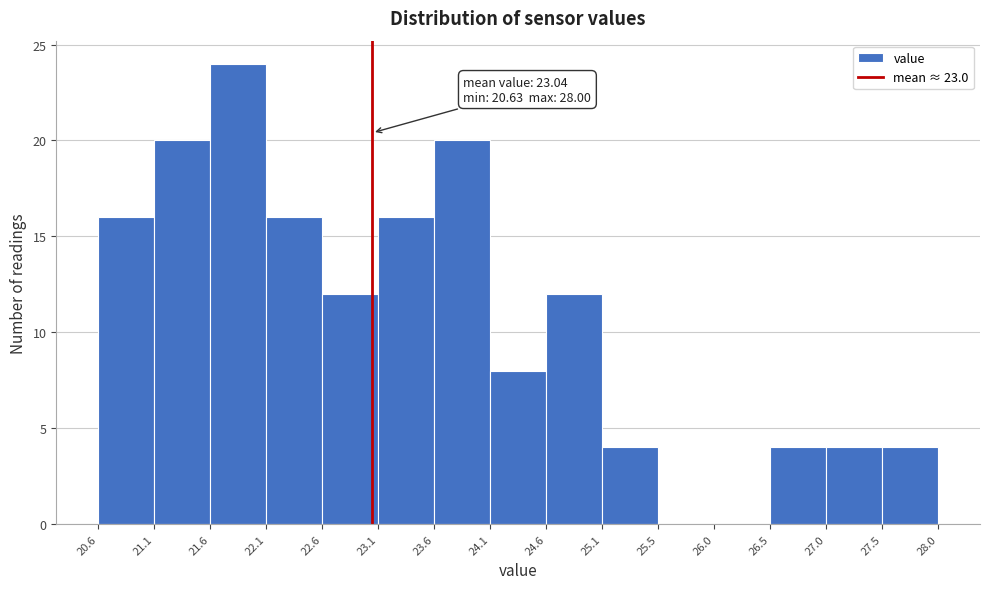

Over which range of the x-axis is the bar tallest?

21.6 to 22.1